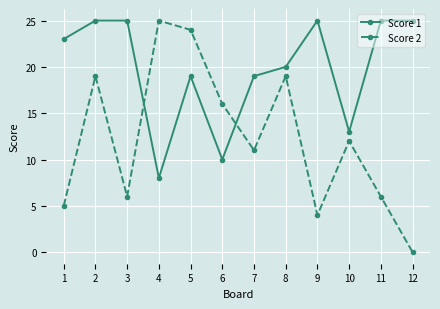

True or false: Score 1 and Score 2 intersect in this chart.

True